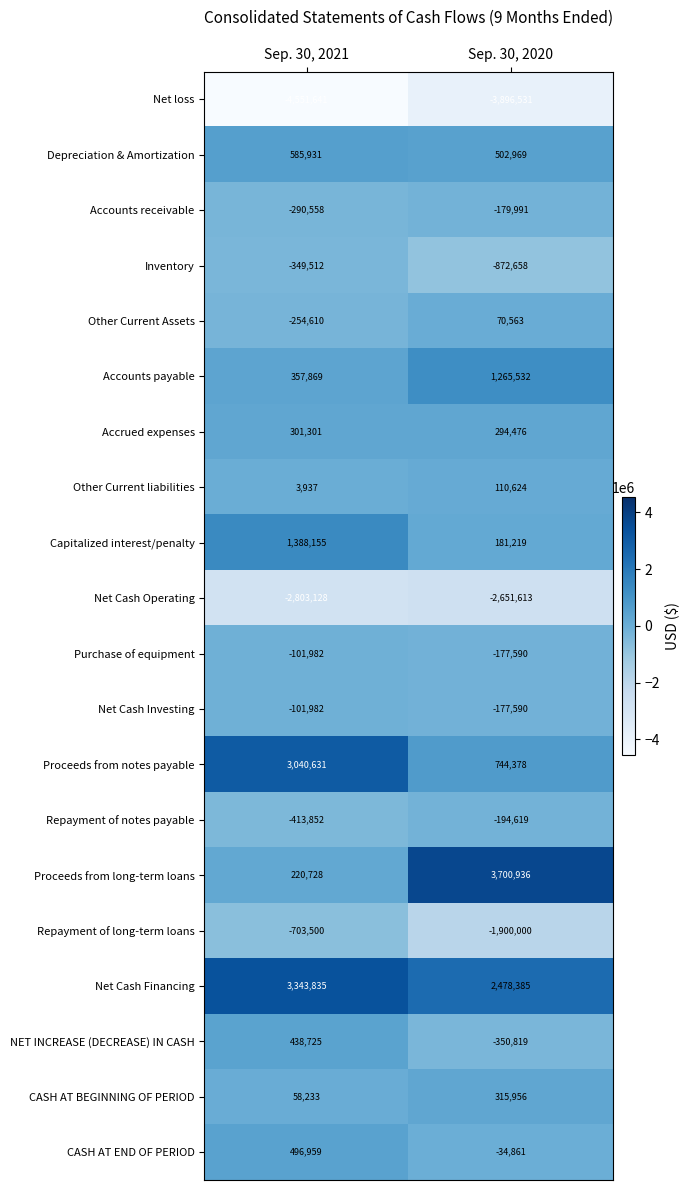

What is the lowest value of the Repayment of notes payable series?

-413852